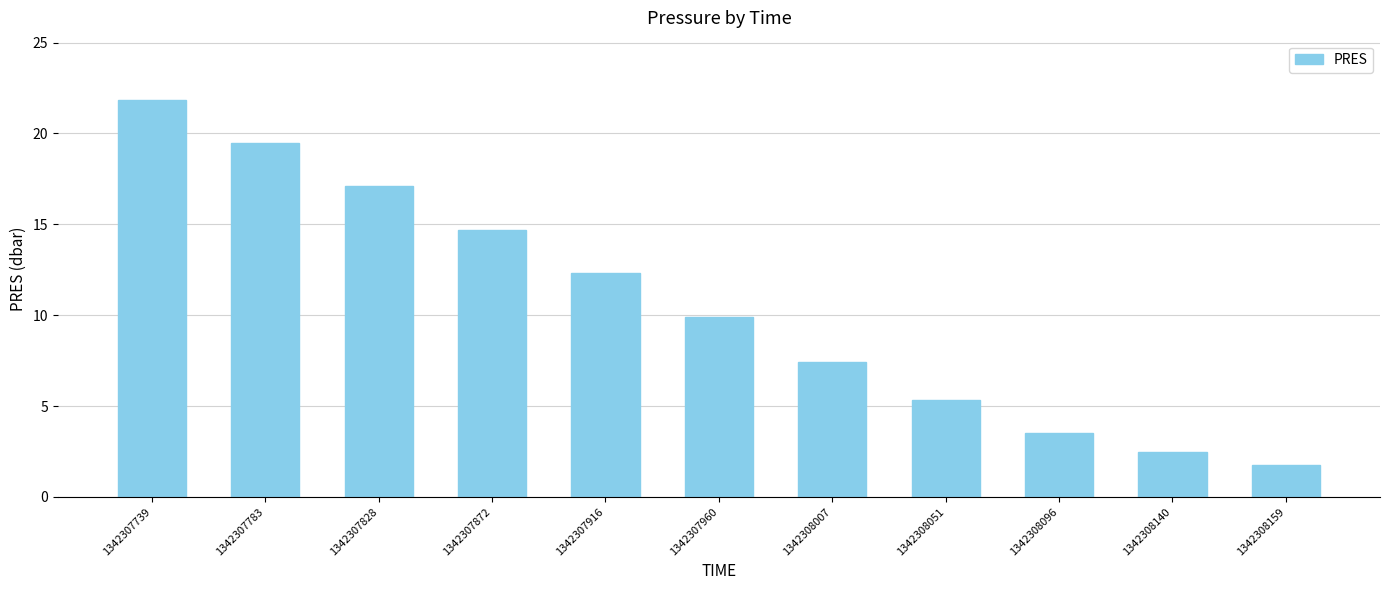

What is the maximum value shown in the chart?

21.8